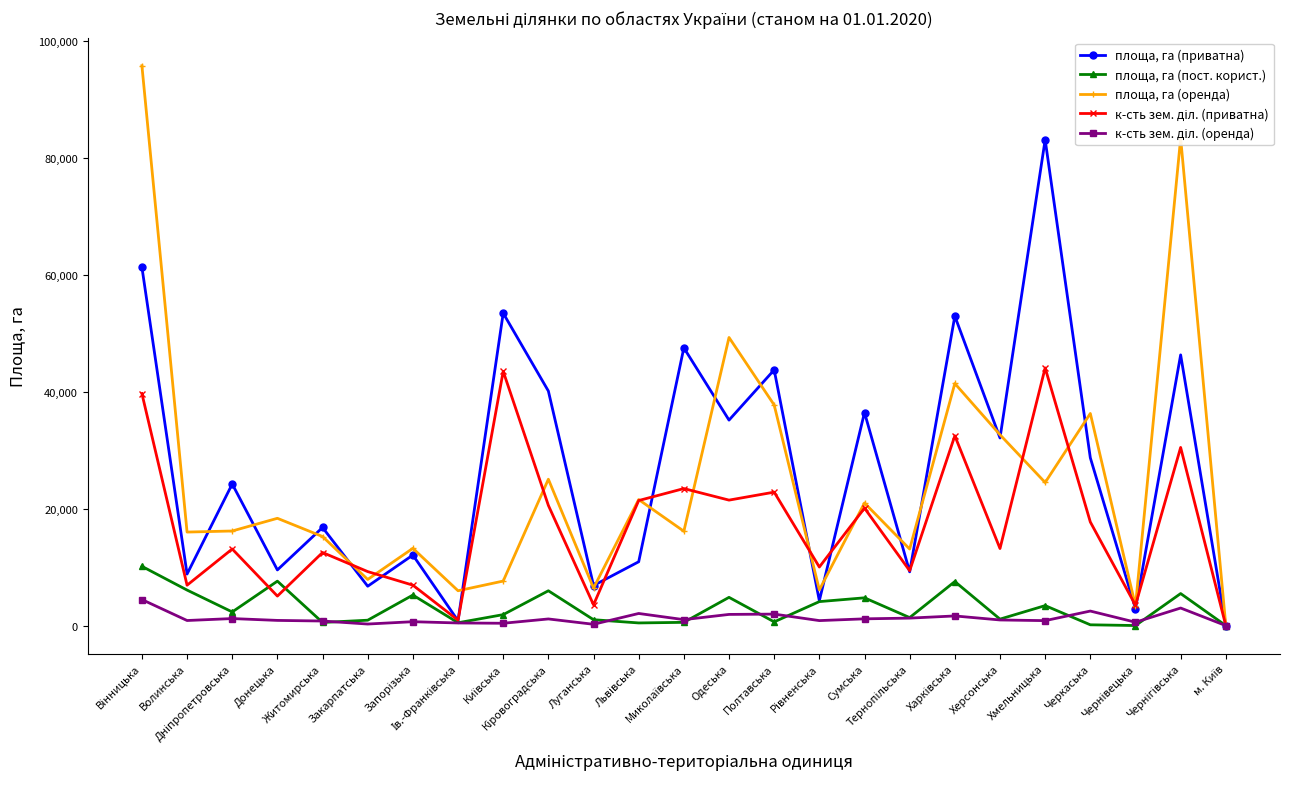

How many interior local peaks does the площа, га (приватна) series have?

10